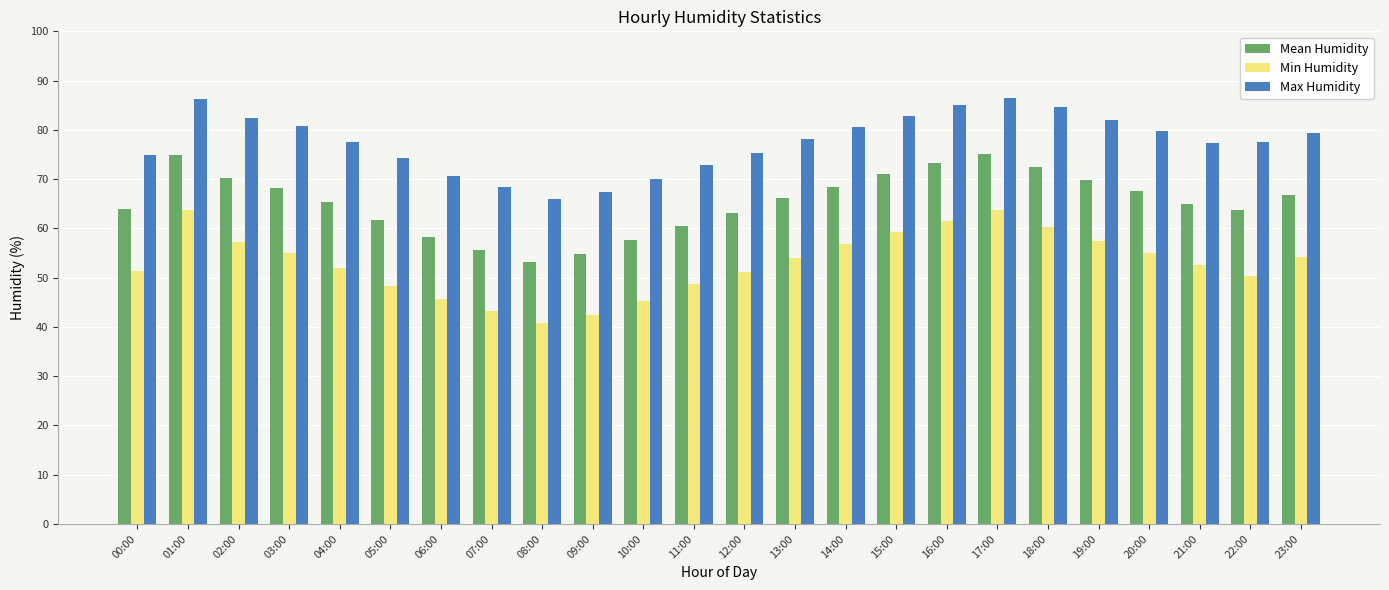

How many bars are there in total?

72